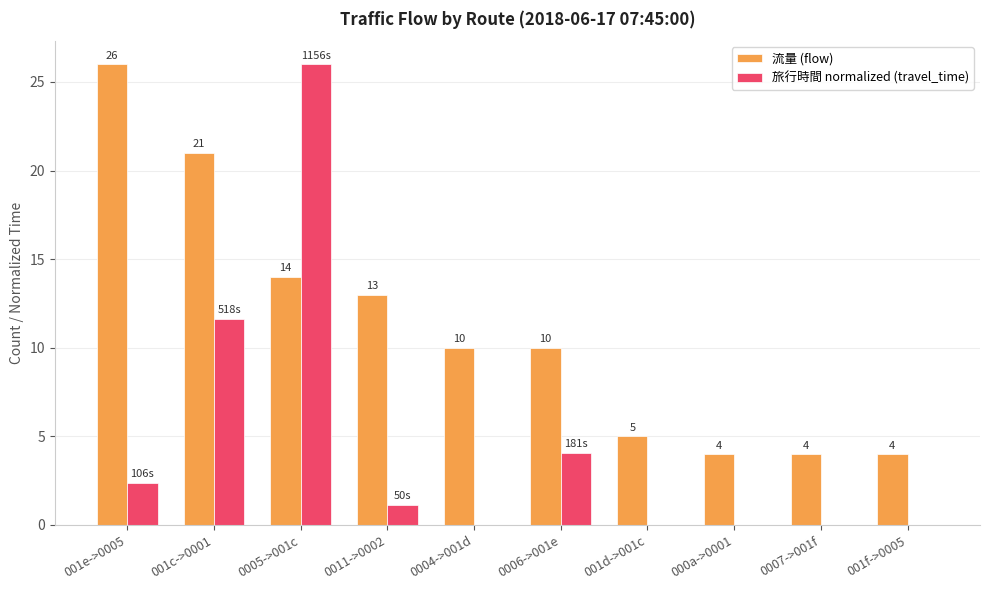

Which series changed the most between 0011->0002 and 0004->001d?

流量 (flow)